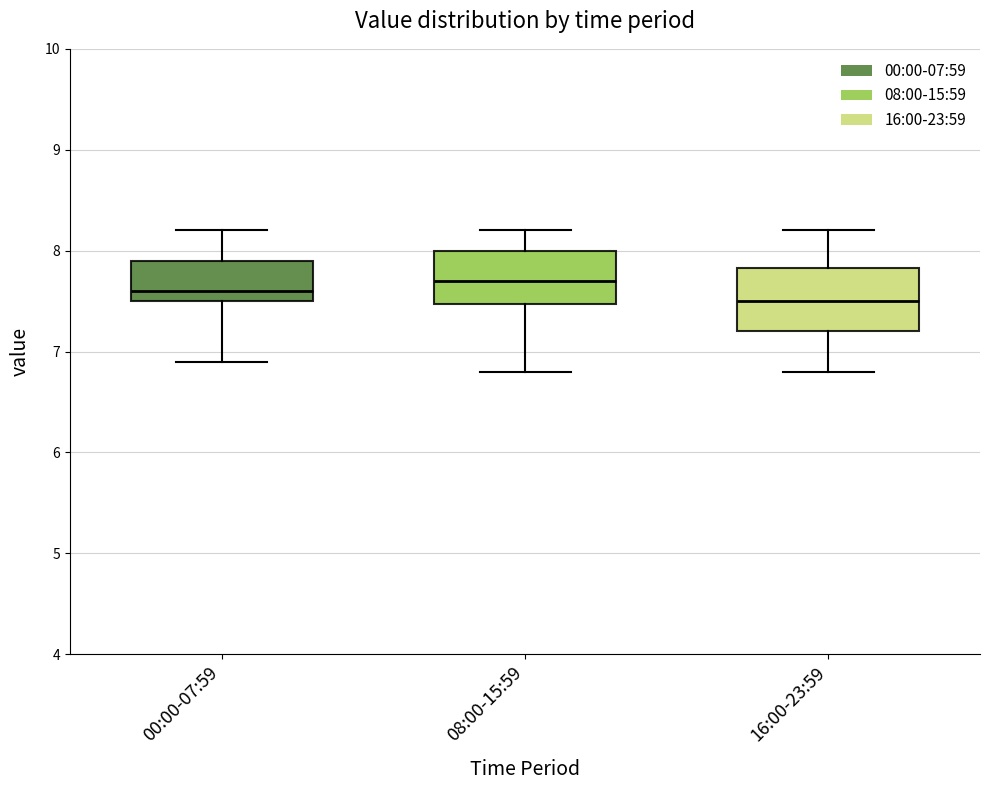

Where is the upper edge of the box for 16:00-23:59 on the y-axis? The values are not printed on the chart, so give them approximately, as read against the axis.

7.8